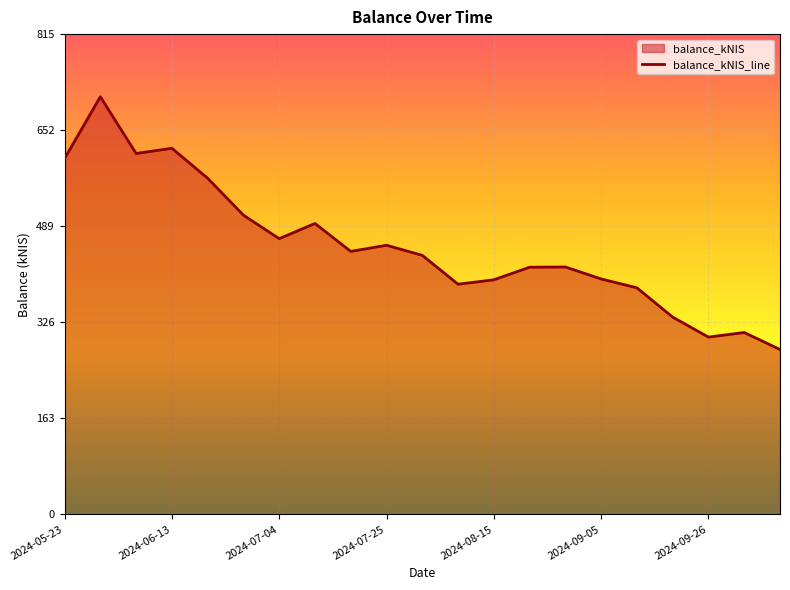

Reading right to left, list all the values displayed in this chart.

279.7	308.5	300.8	334.6	384.4	399.4	419.7	419.3	397.9	390.5	439.4	456.6	446.1	493.5	467.8	507.6	570.3	621.2	612.3	708.6	603.8